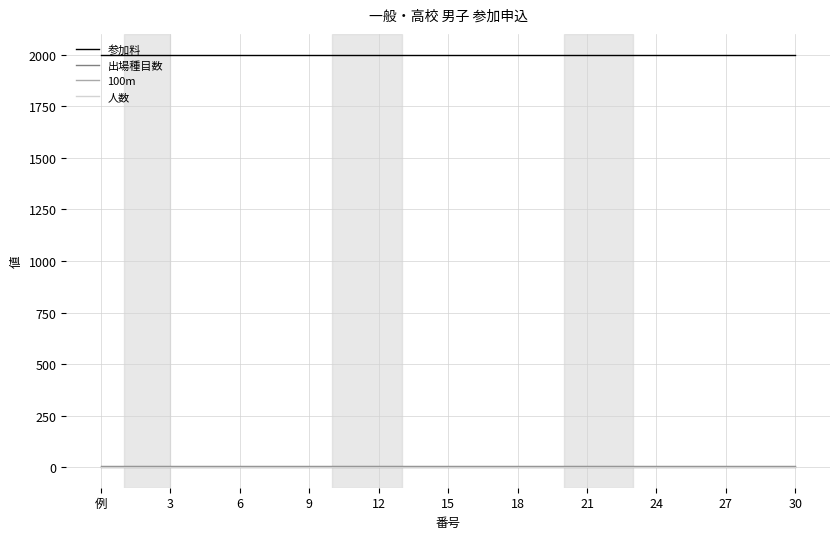

At which label does 参加料 reach its minimum?

例